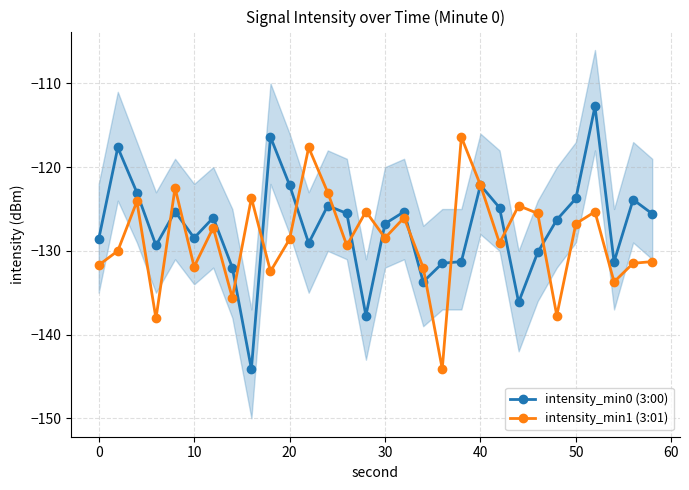

The value of intensity_min0 (3:00) at 20 is -205.9. True or false?

False